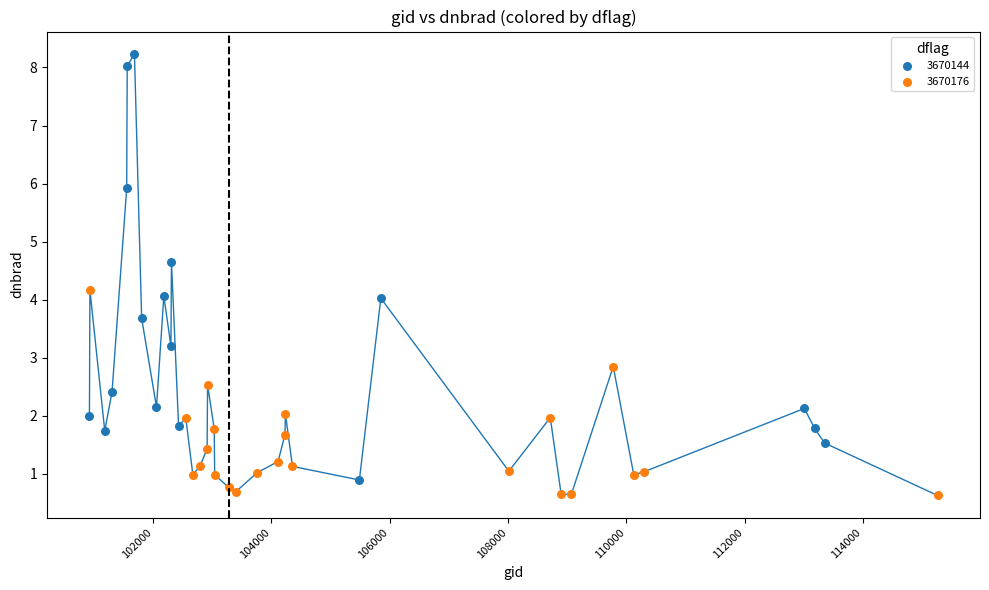

Which series contains the highest Y value?

3670144